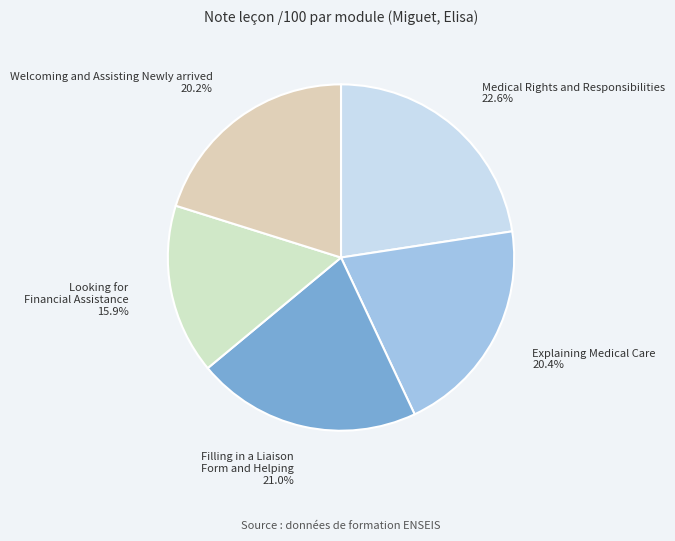

How many segments does this pie chart have?

5